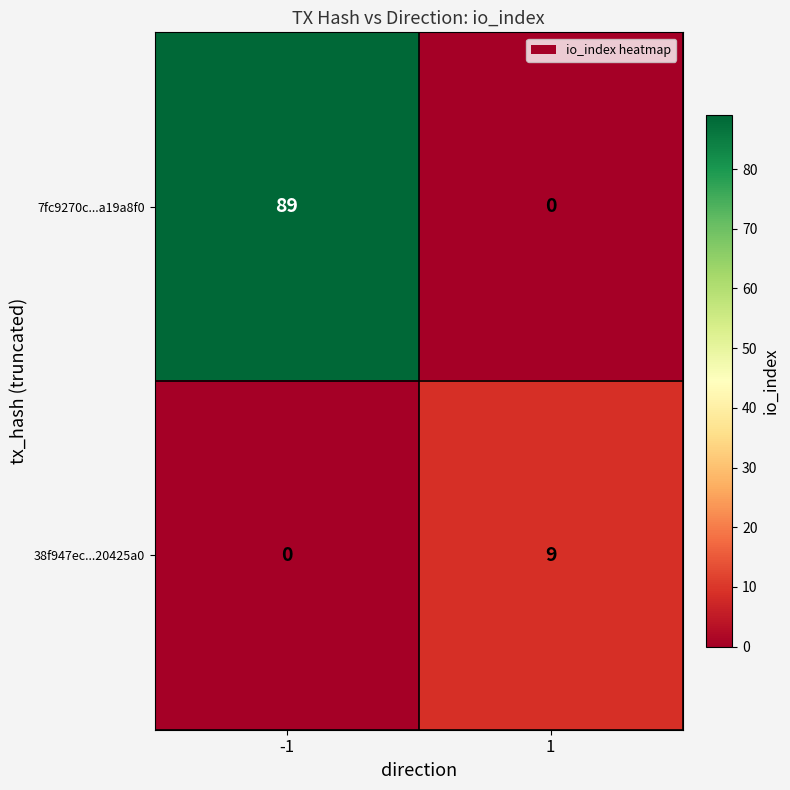

True or false: 7fc9270c...a19a8f0 has a value of 0 at 1.

True